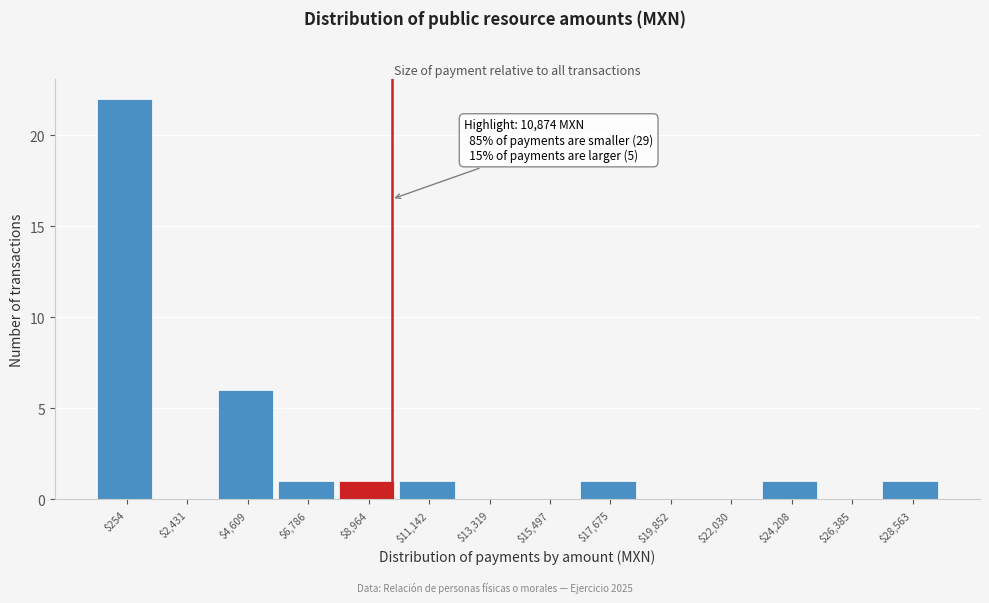

What is the greatest value displayed?

22